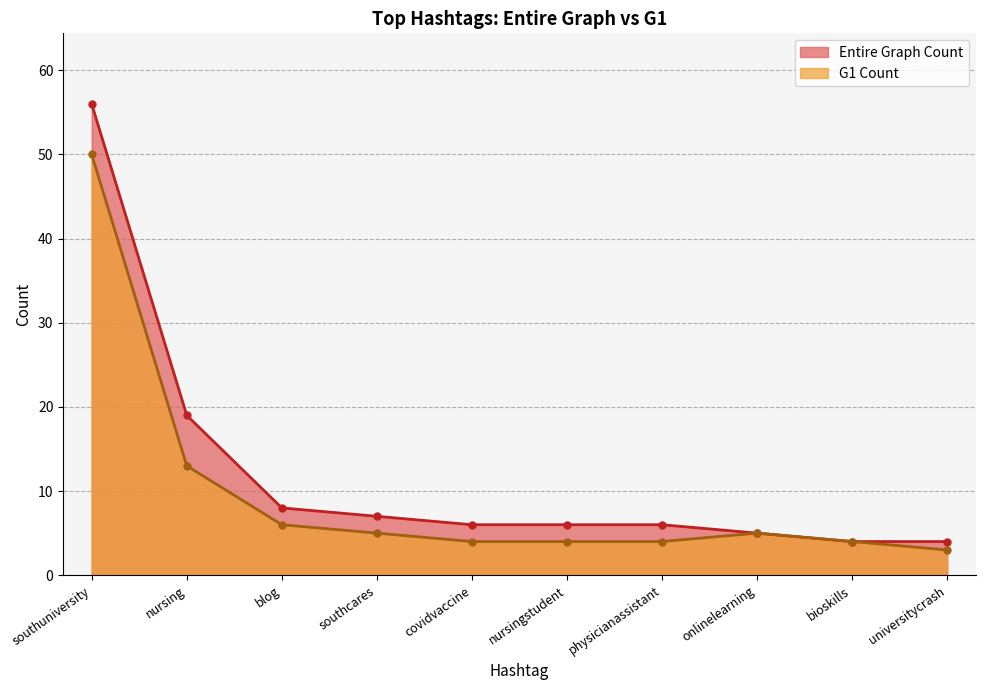

What is the minimum value shown in the chart?

3